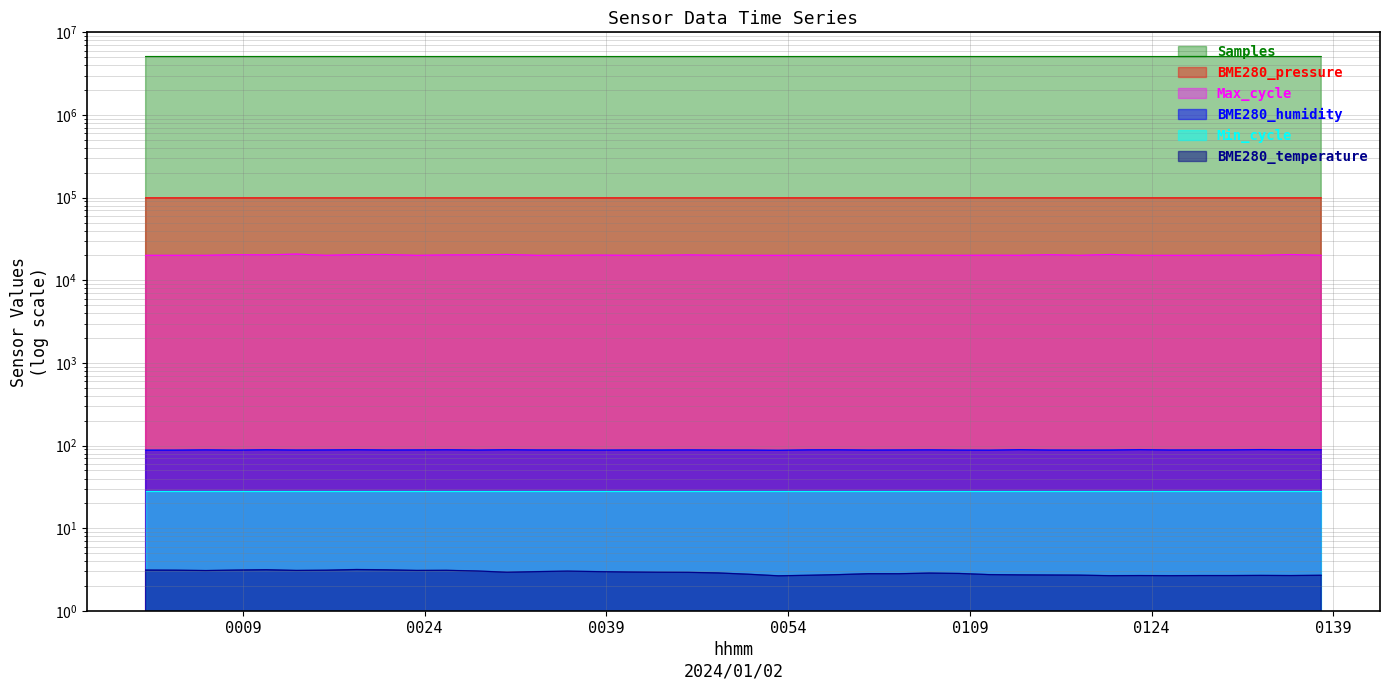

What is the lowest value of the BME280_pressure series?

99262.1